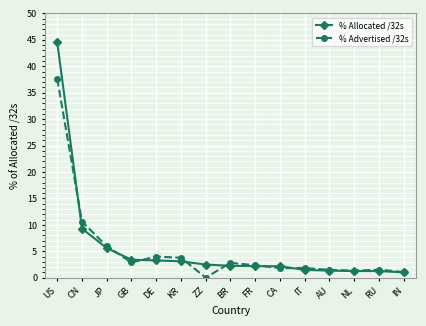

What is the label of the 12th point from the left?

AU